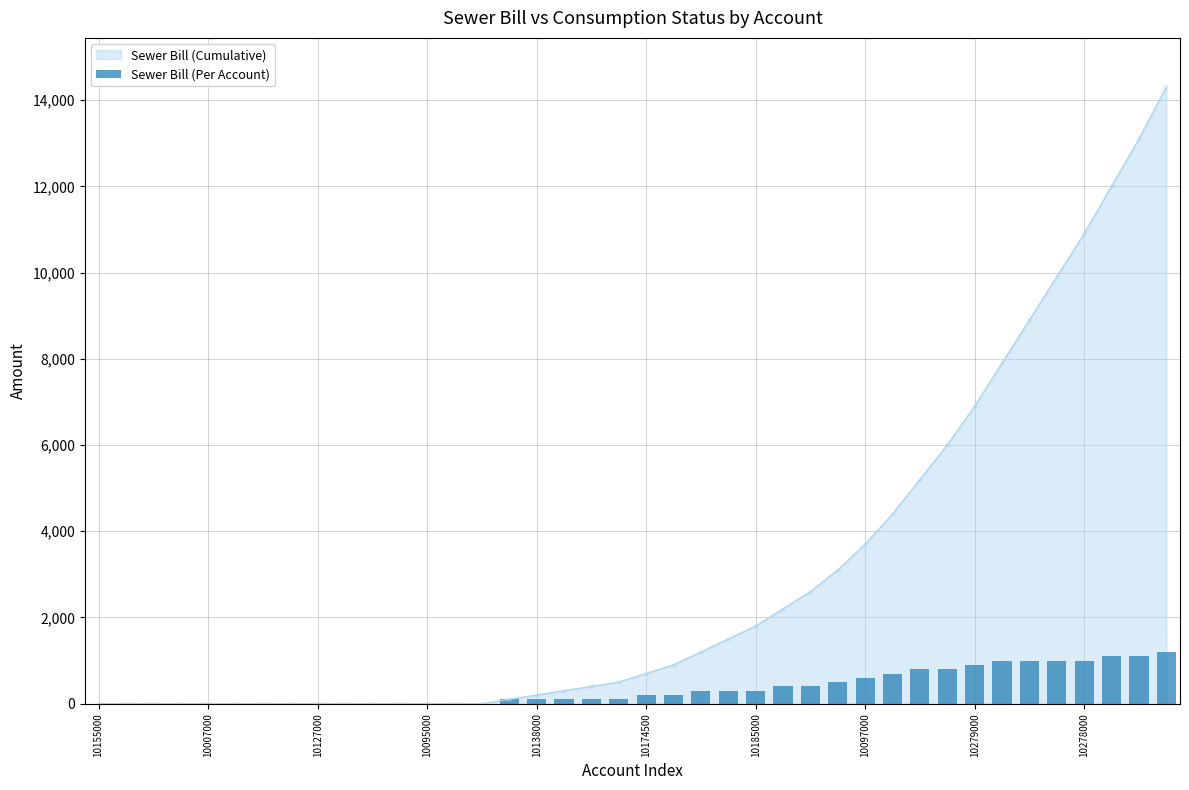

What is the difference between the values at 13 and 29?

700